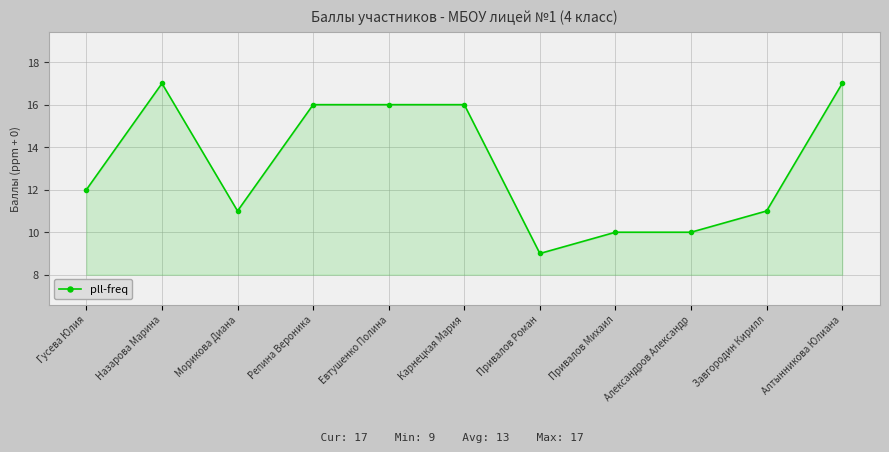

Where is the first local maximum?

Назарова Марина